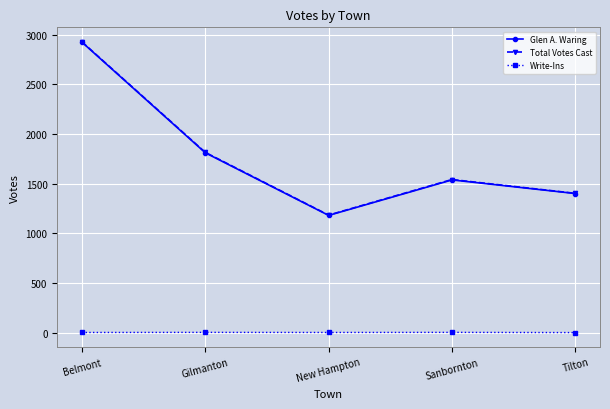

The value of Total Votes Cast at Tilton is 1403. True or false?

True